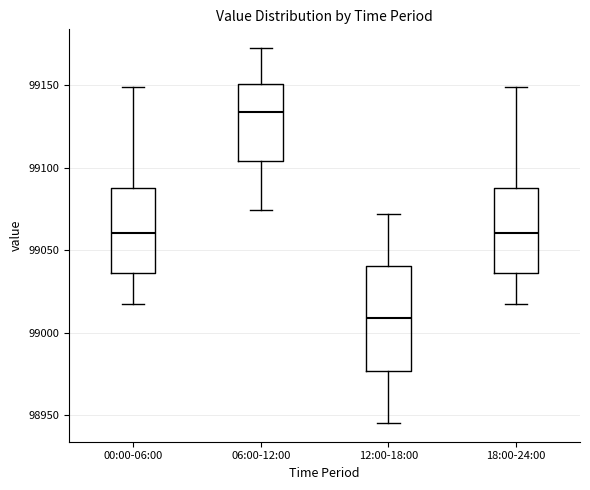

Comparing the boxes themselves (not the whiskers), which one is the tallest?

12:00-18:00